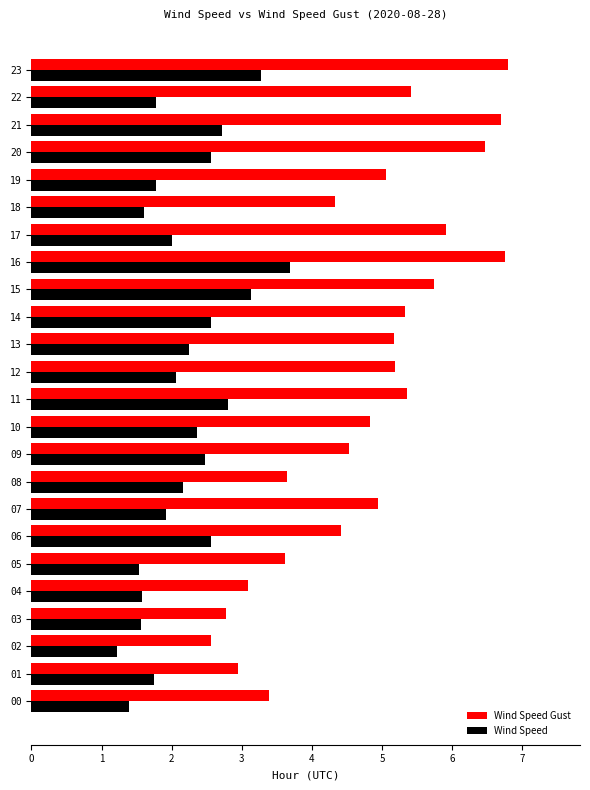

What is the difference between the maximum and minimum values in the Wind Speed series?

2.5